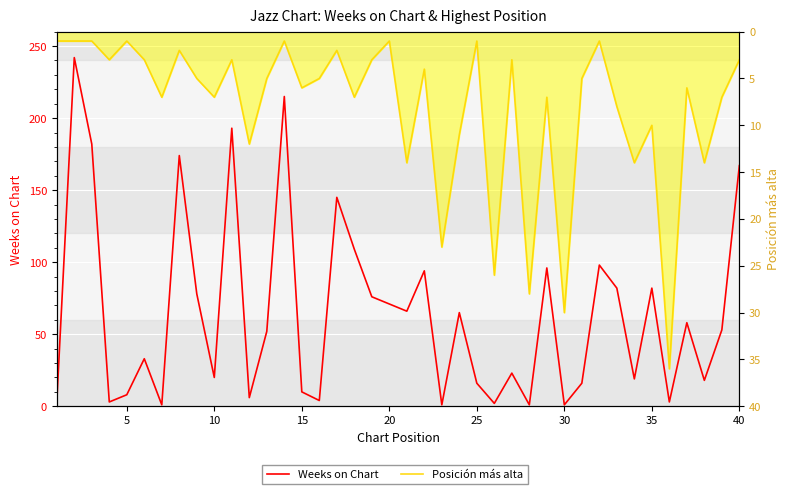

What is the difference between the maximum and minimum values in the Weeks on Chart series?

241